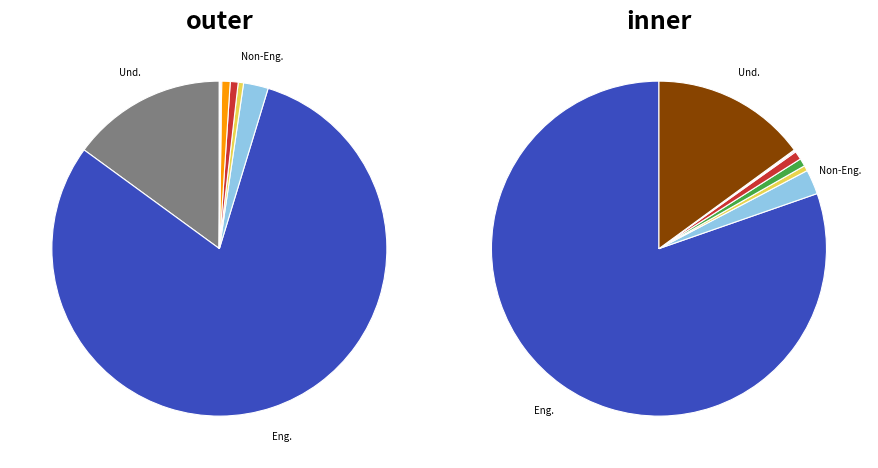

Which category has the smallest portion of the pie?

Greek